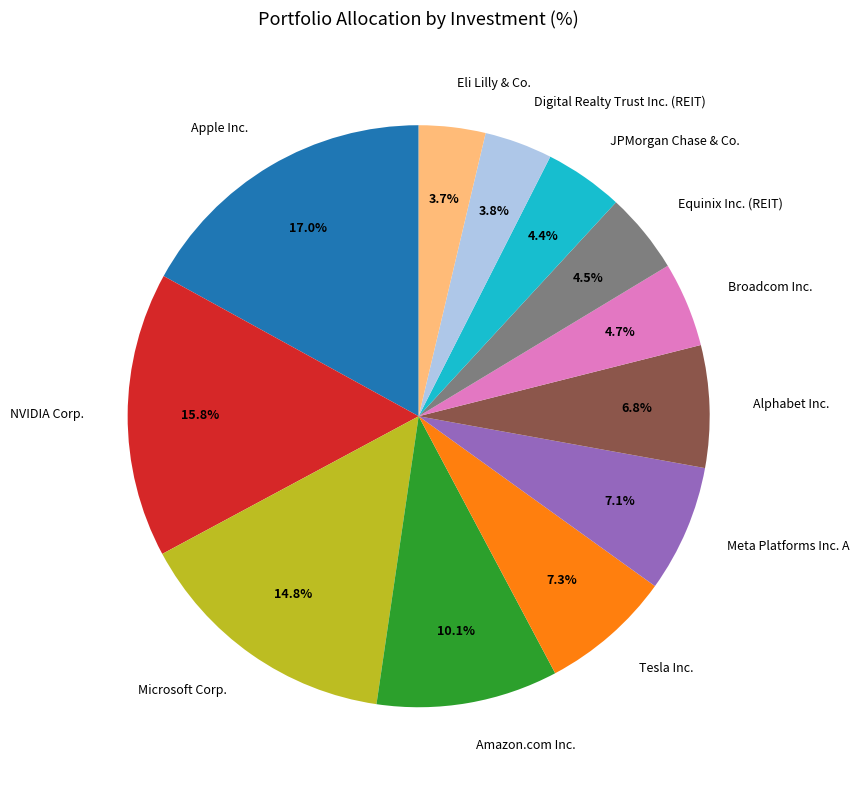

The Amazon.com Inc. slice represents 1% of the pie. True or false?

False